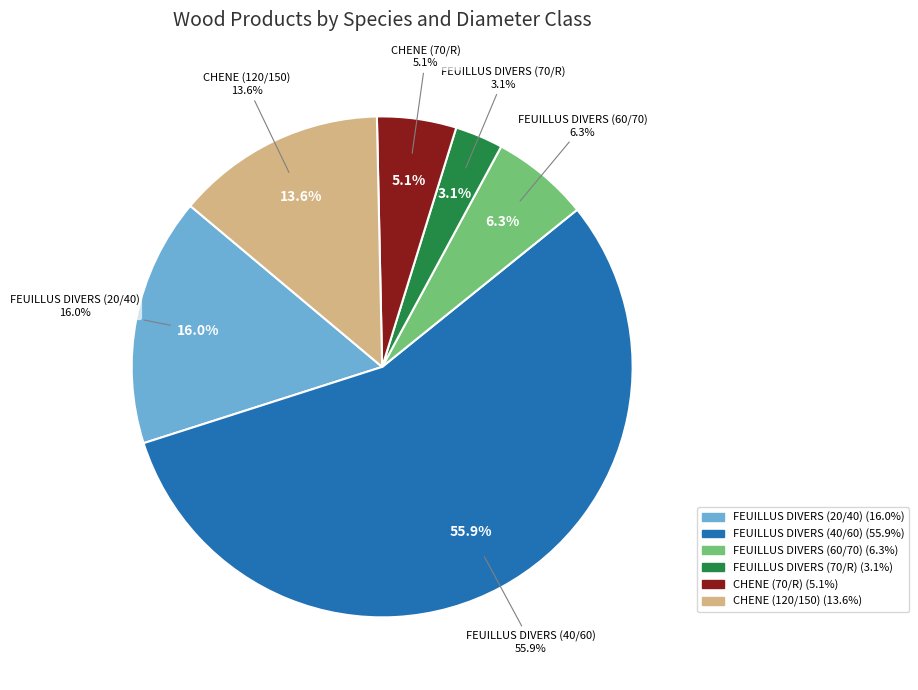

How many segments does this pie chart have?

6